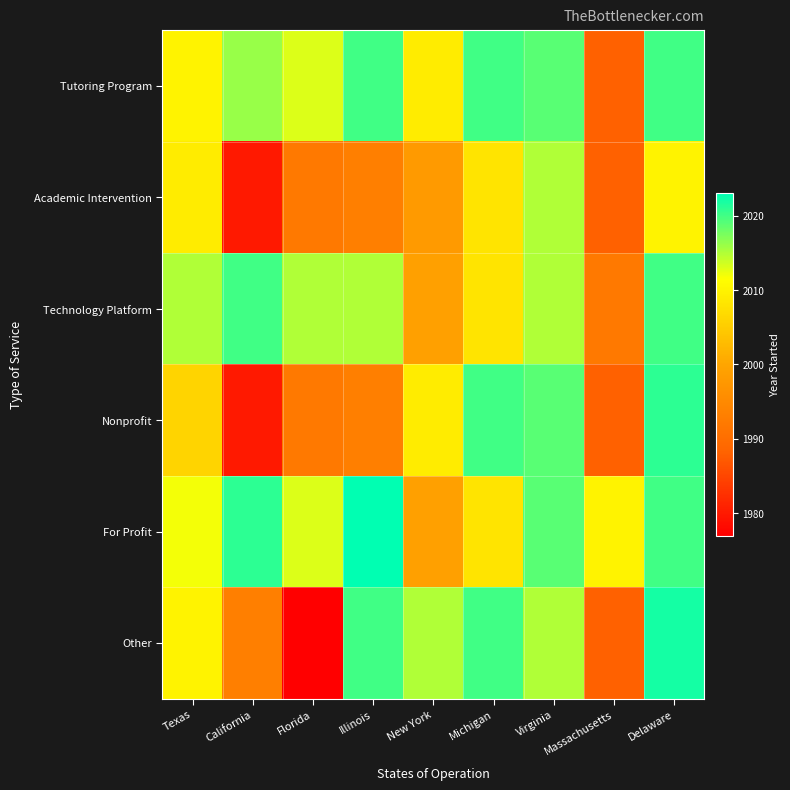

Reading left to right, extract all data points from this chart.

Tutoring Program: Texas=2010	California=2016	Florida=2013	Illinois=2020	New York=2009	Michigan=2020	Virginia=2019	Massachusetts=1988	Delaware=2020
Academic Intervention: Texas=2009	California=1980	Florida=1992	Illinois=1993	New York=1998	Michigan=2008	Virginia=2015	Massachusetts=1988	Delaware=2010
Technology Platform: Texas=2015	California=2020	Florida=2015	Illinois=2015	New York=1999	Michigan=2008	Virginia=2015	Massachusetts=1992	Delaware=2020
Nonprofit: Texas=2006	California=1980	Florida=1992	Illinois=1993	New York=2009	Michigan=2020	Virginia=2019	Massachusetts=1988	Delaware=2021
For Profit: Texas=2012	California=2021	Florida=2013	Illinois=2023	New York=1999	Michigan=2008	Virginia=2019	Massachusetts=2010	Delaware=2020
Other: Texas=2010	California=1993	Florida=1977	Illinois=2020	New York=2015	Michigan=2020	Virginia=2015	Massachusetts=1988	Delaware=2022